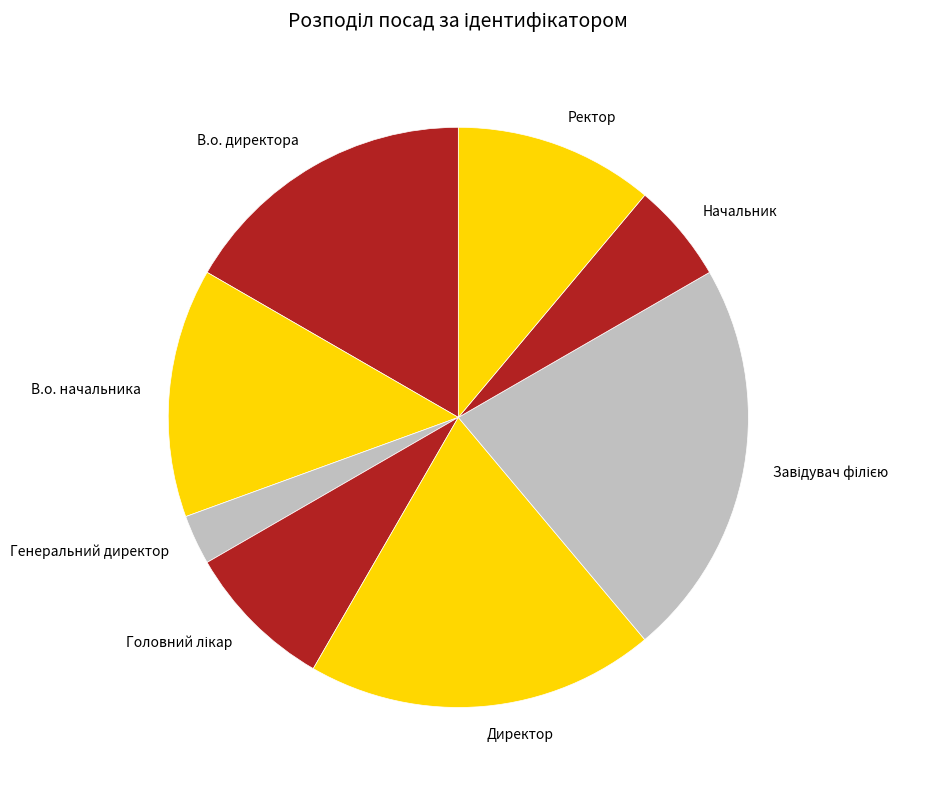

What is the ratio of the value at Директор to the value at Генеральний директор?

7.0